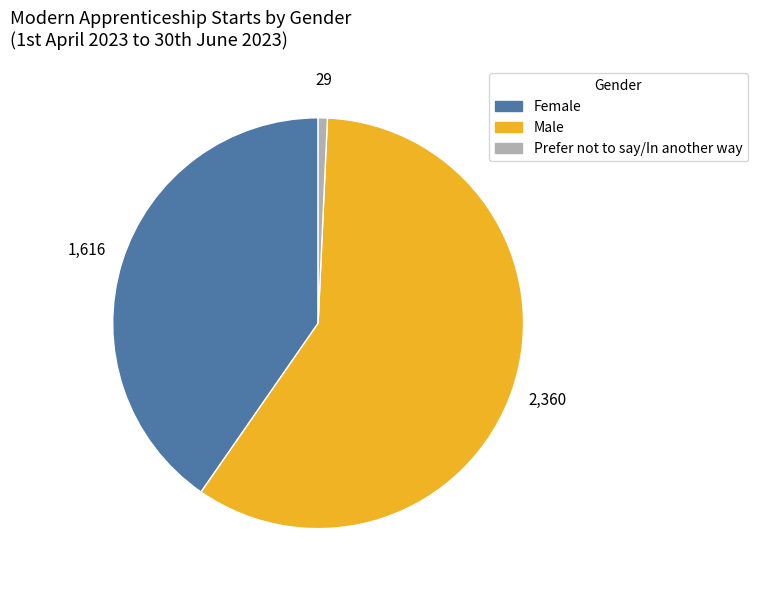

Which slice is the largest?

Male